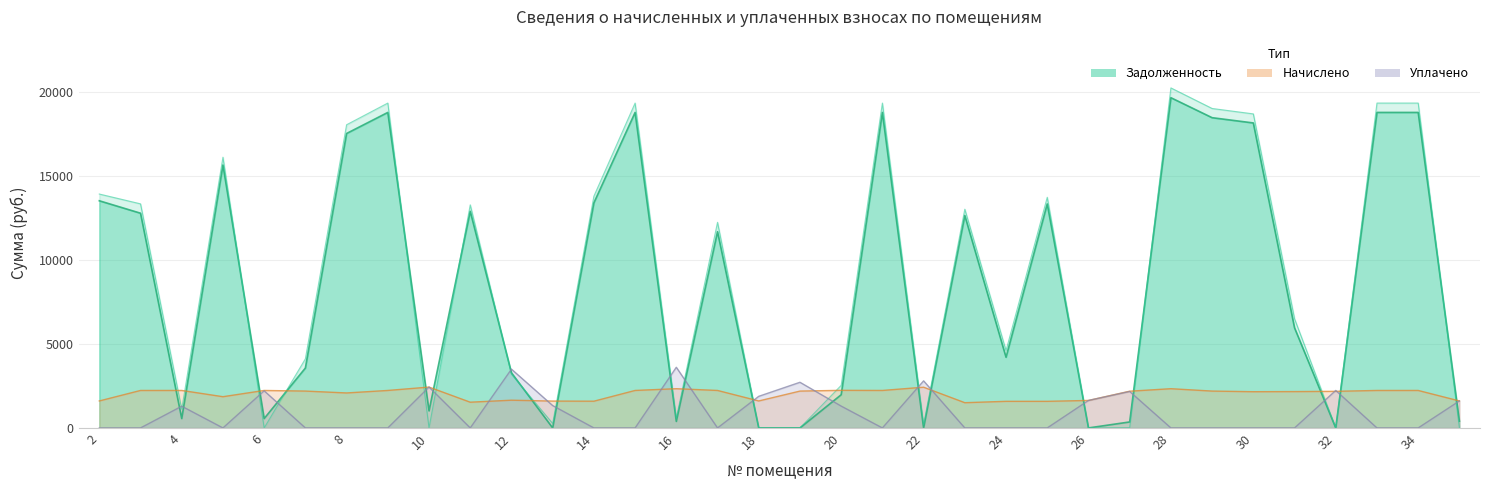

Is it true that задолженность_пени equals 0.0 at 19?

True